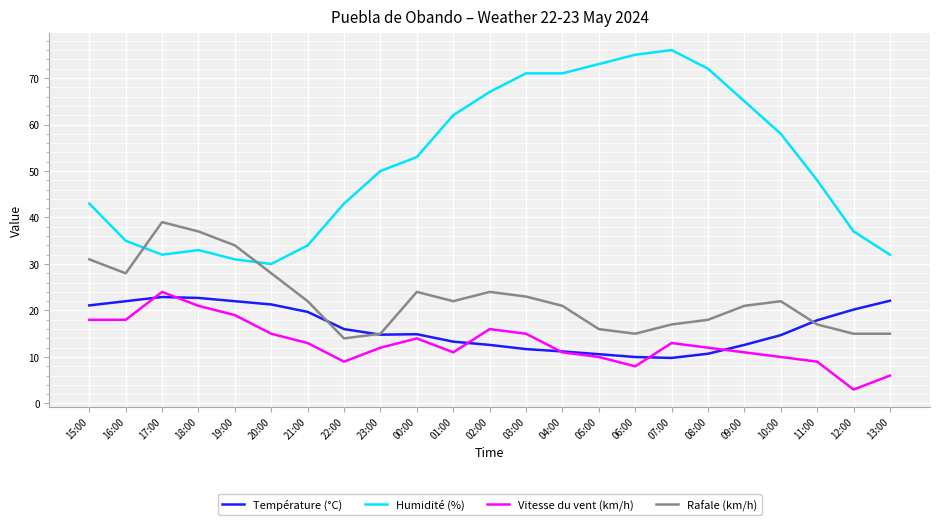

Between 15:00 and 07:00, which series saw the biggest shift?

Humidité (%)